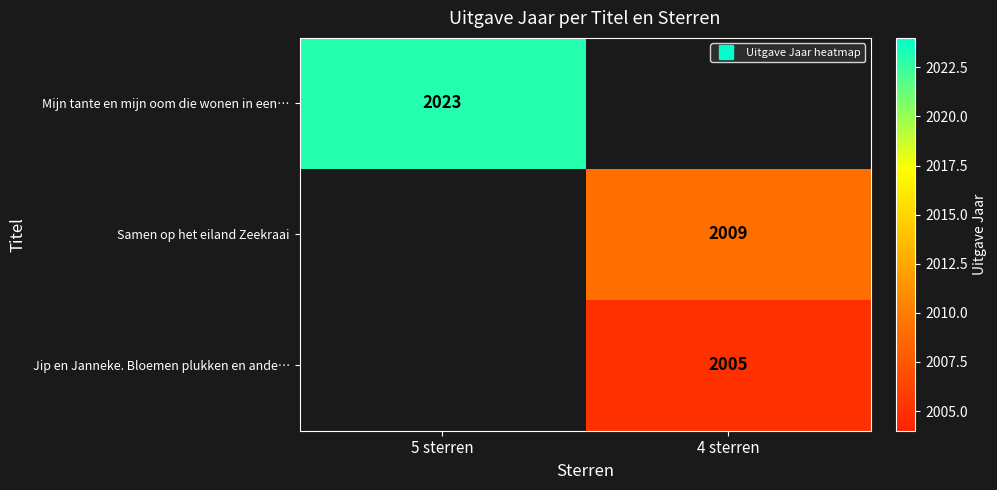

List the labels in order of Jip en Janneke. Bloemen plukken en ande… value, smallest first.

5 sterren, 4 sterren